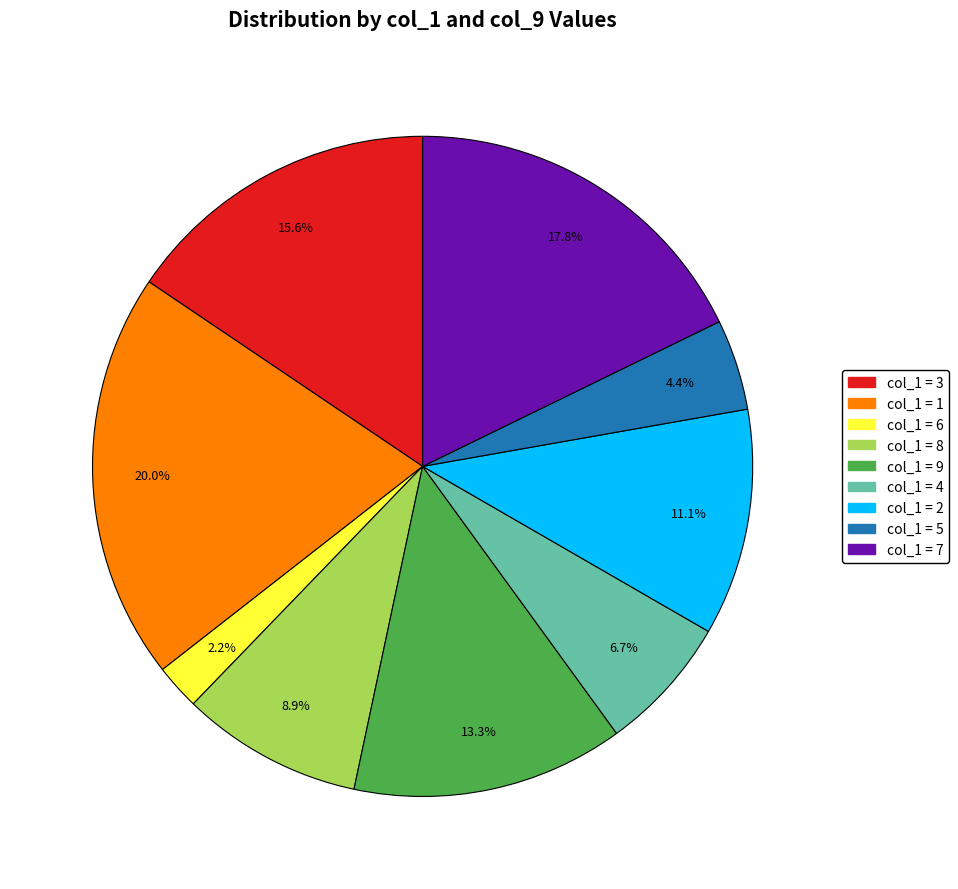

Is there a majority slice in this chart?

No